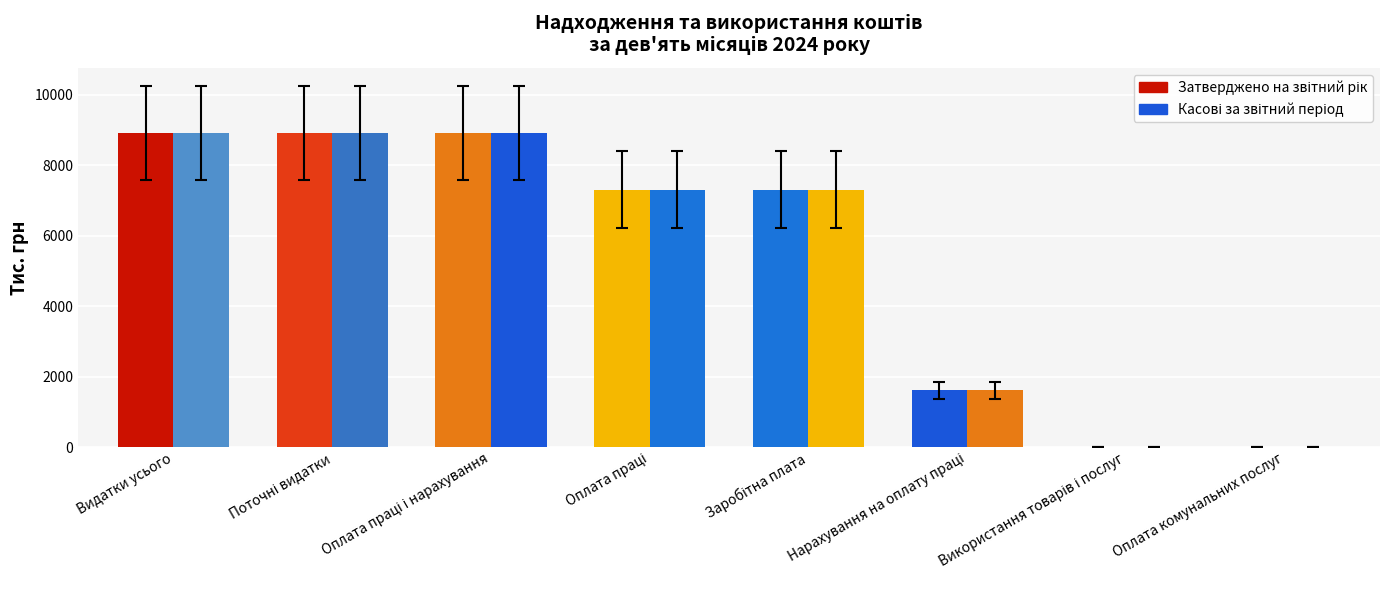

What is the maximum value for Касові за звітний період?

8905.9